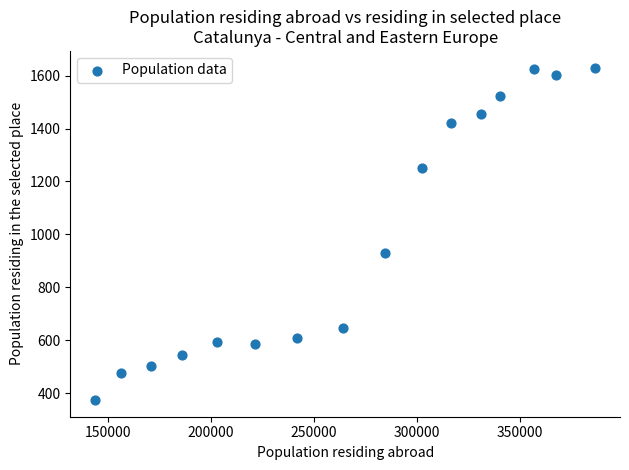

What is the range of X values (max minus min)?

242484